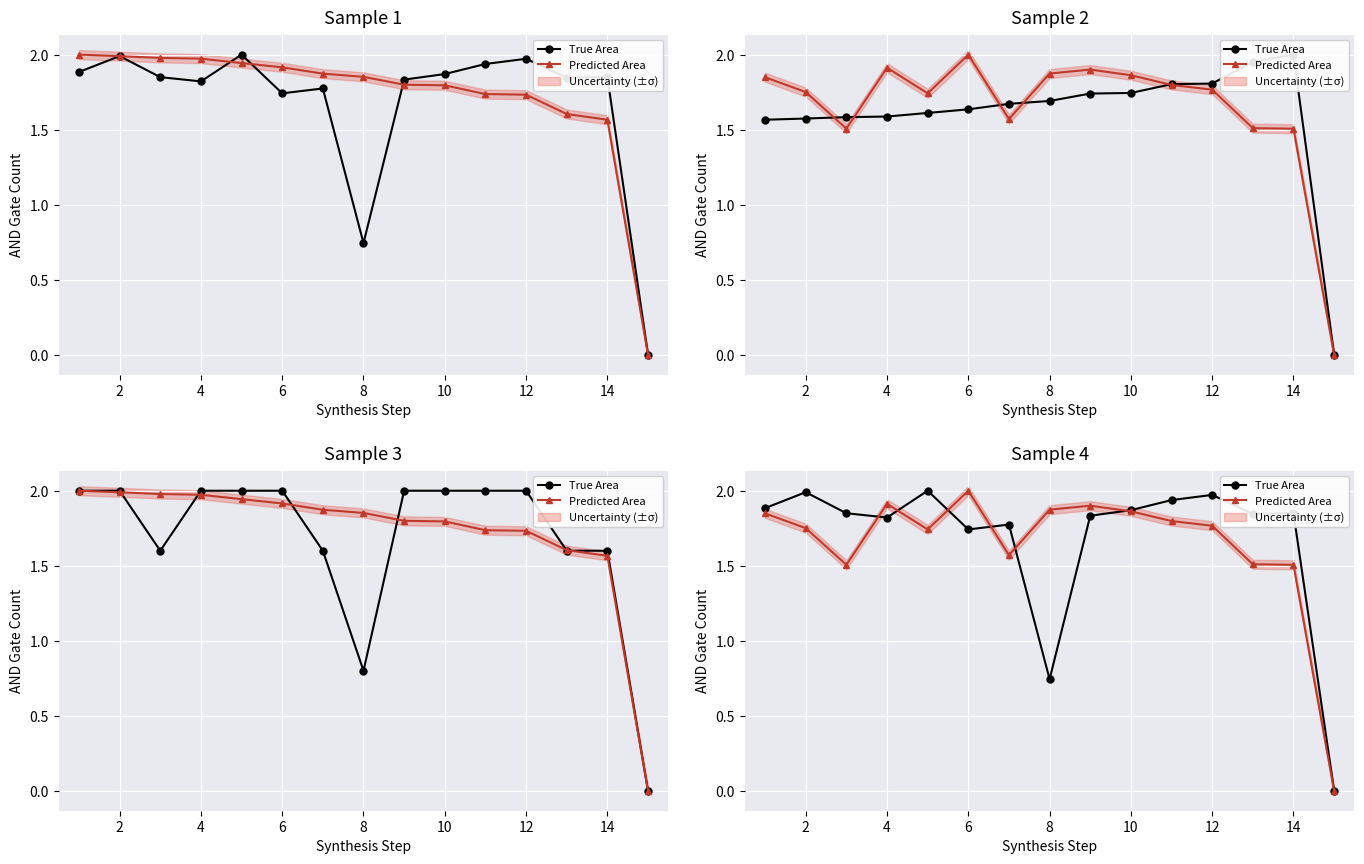

How many lines are shown in the chart?

2